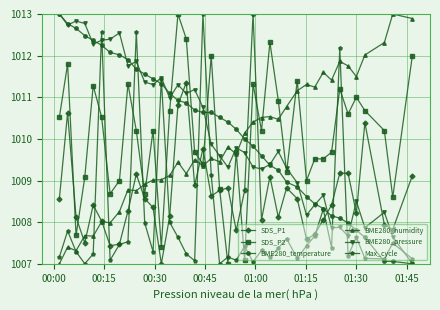

What is the greatest value displayed?

1013.0